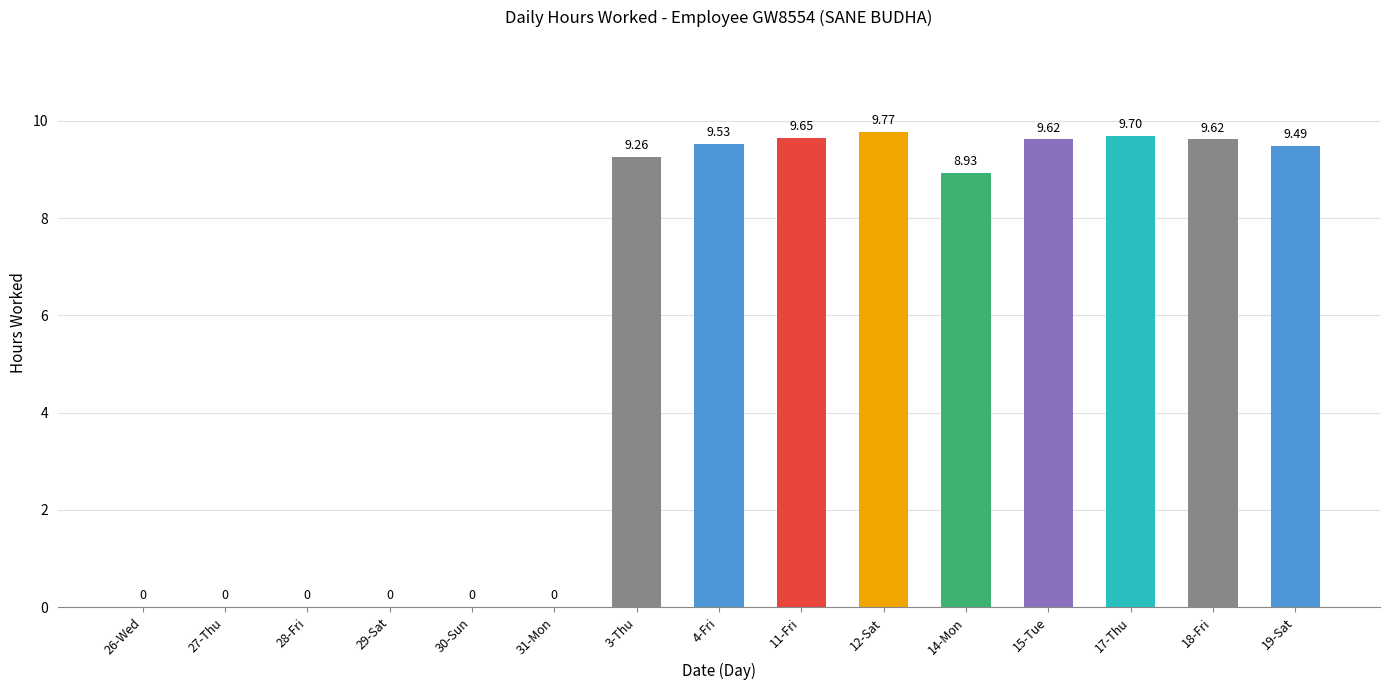

What is the difference between the values at 26-Wed and 19-Sat?

9.5